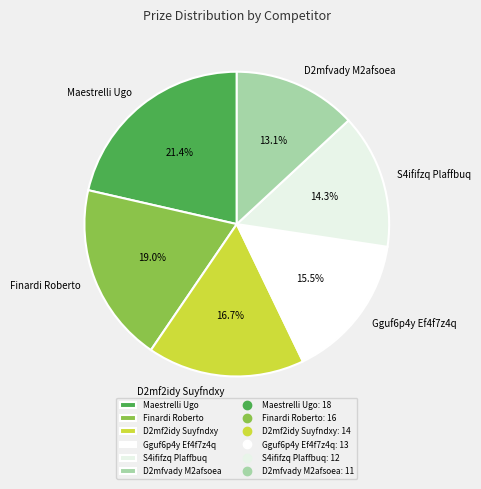

True or false: Maestrelli Ugo accounts for 27% of the total.

False